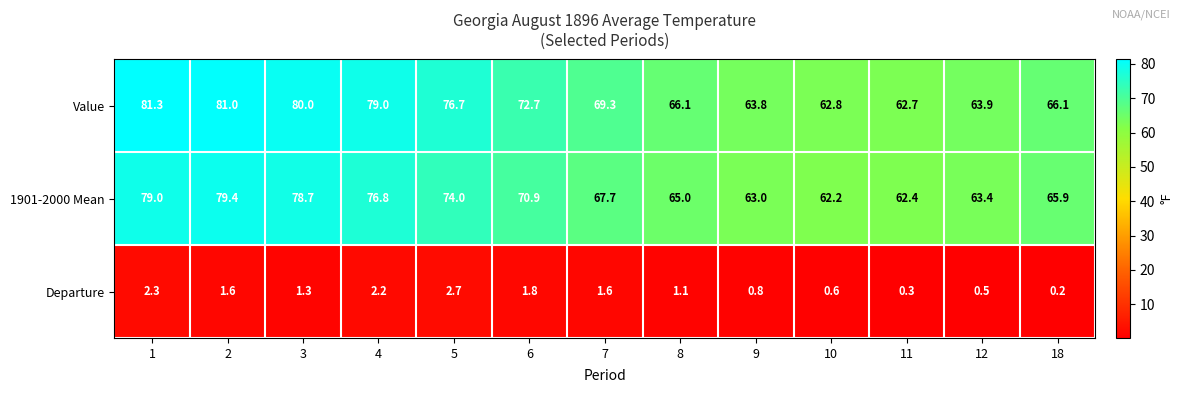

Which label corresponds to the smallest value in the chart?

18